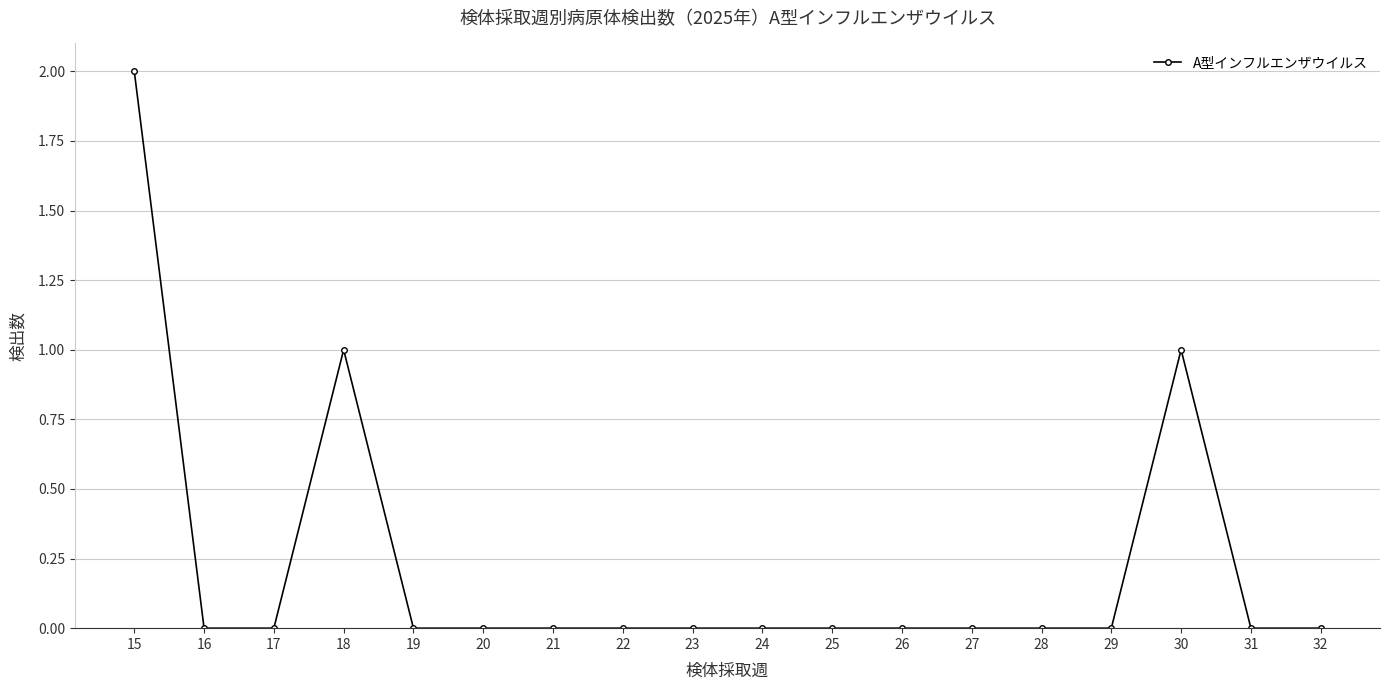

Is this an area chart (filled region under the line)?

No